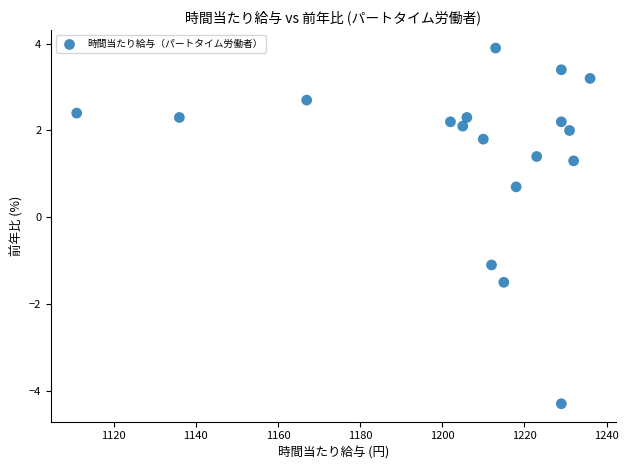

What is the range of Y values (max minus min)?

8.2